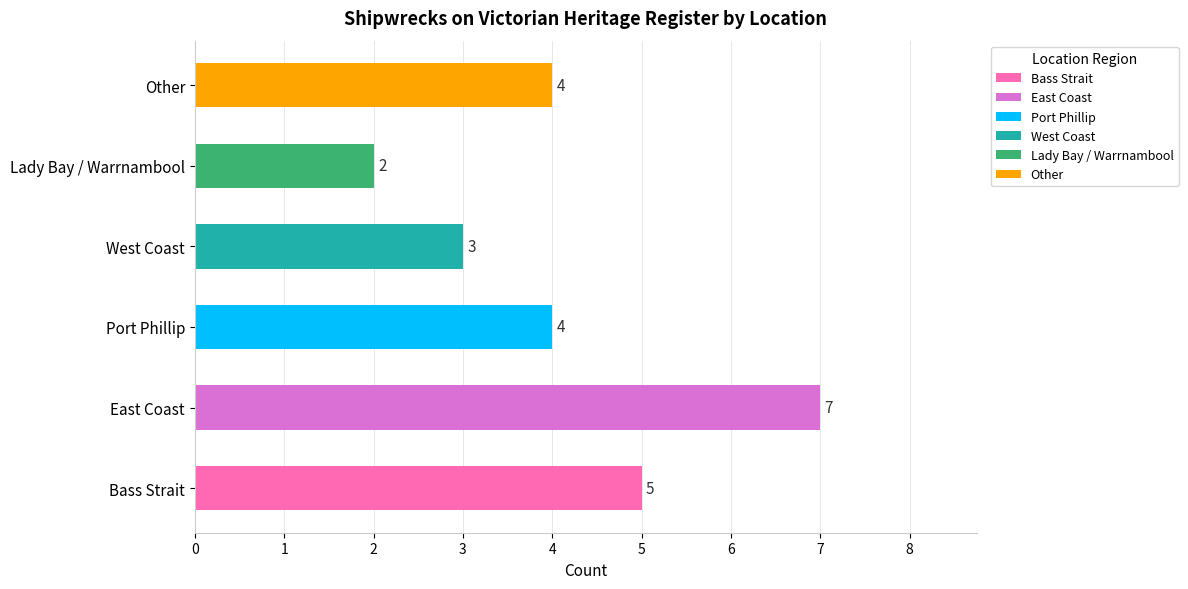

Reading bottom to top, extract all data points from this chart.

5	7	4	3	2	4